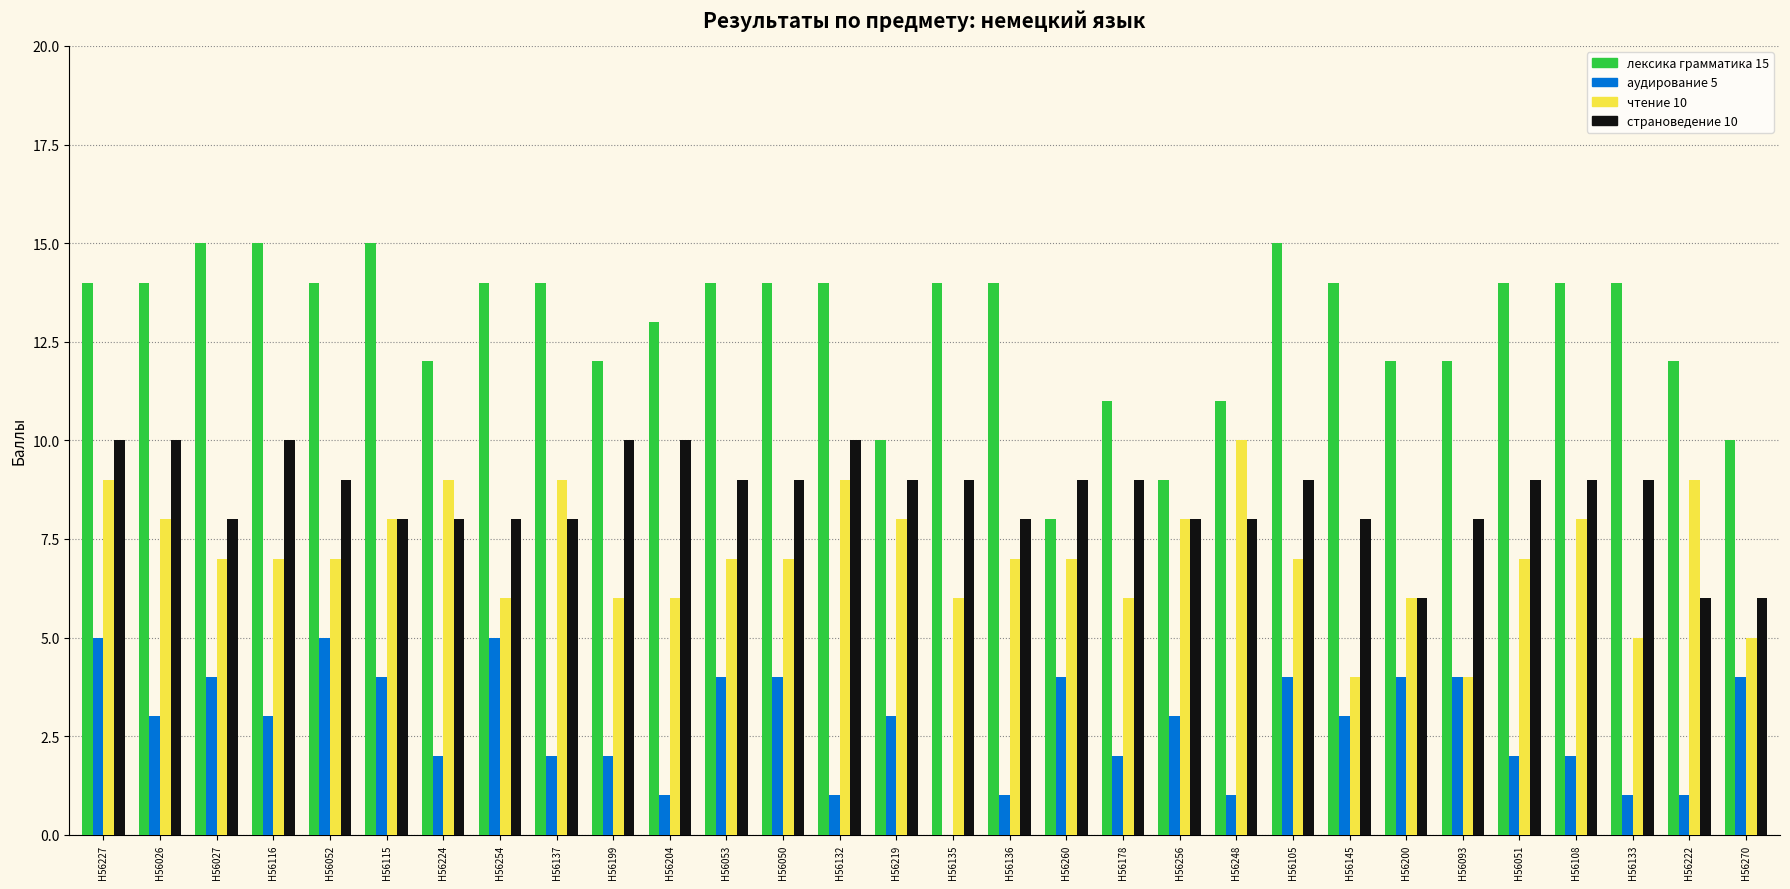

What is the maximum value shown in the chart?

15